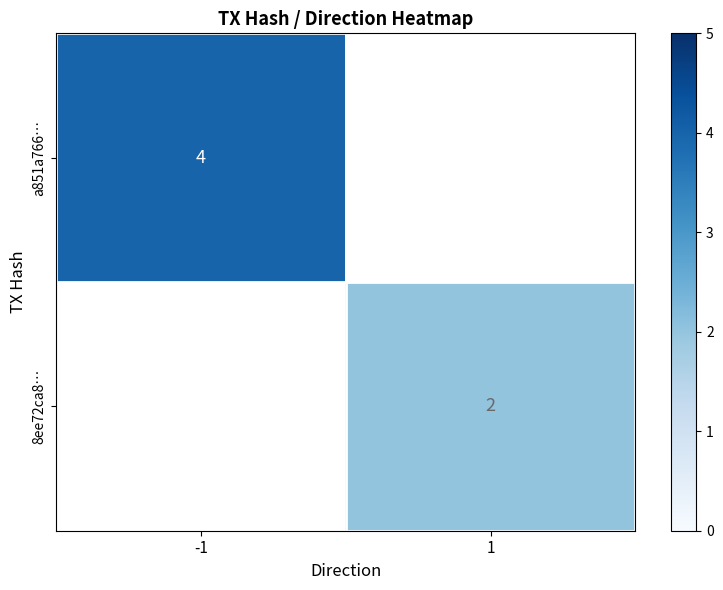

Which label corresponds to the smallest value in the chart?

1